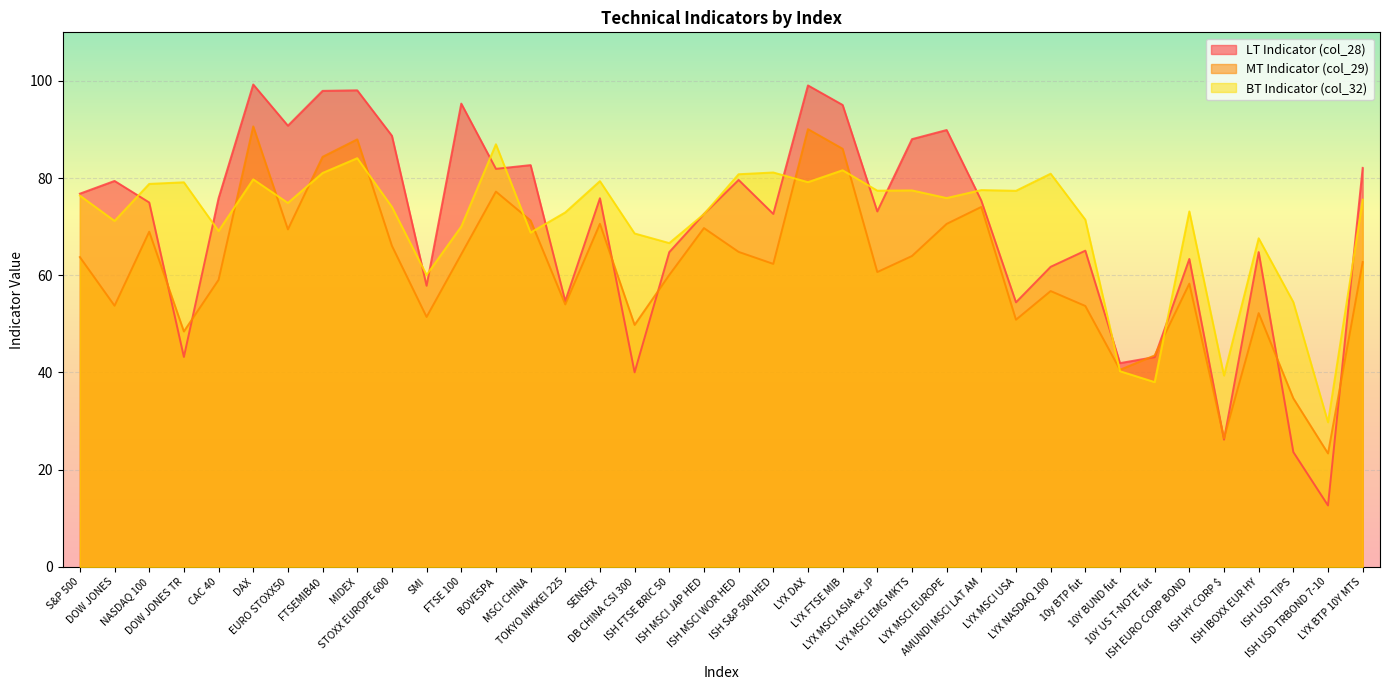

Which label corresponds to the largest value in the chart?

DAX